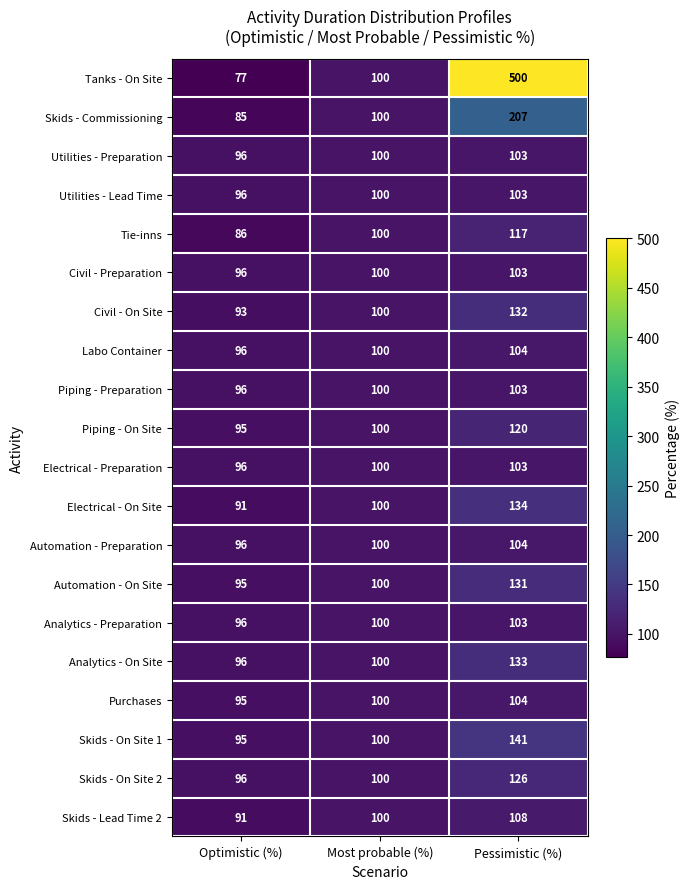

Which label corresponds to the smallest value in the chart?

Optimistic (%)